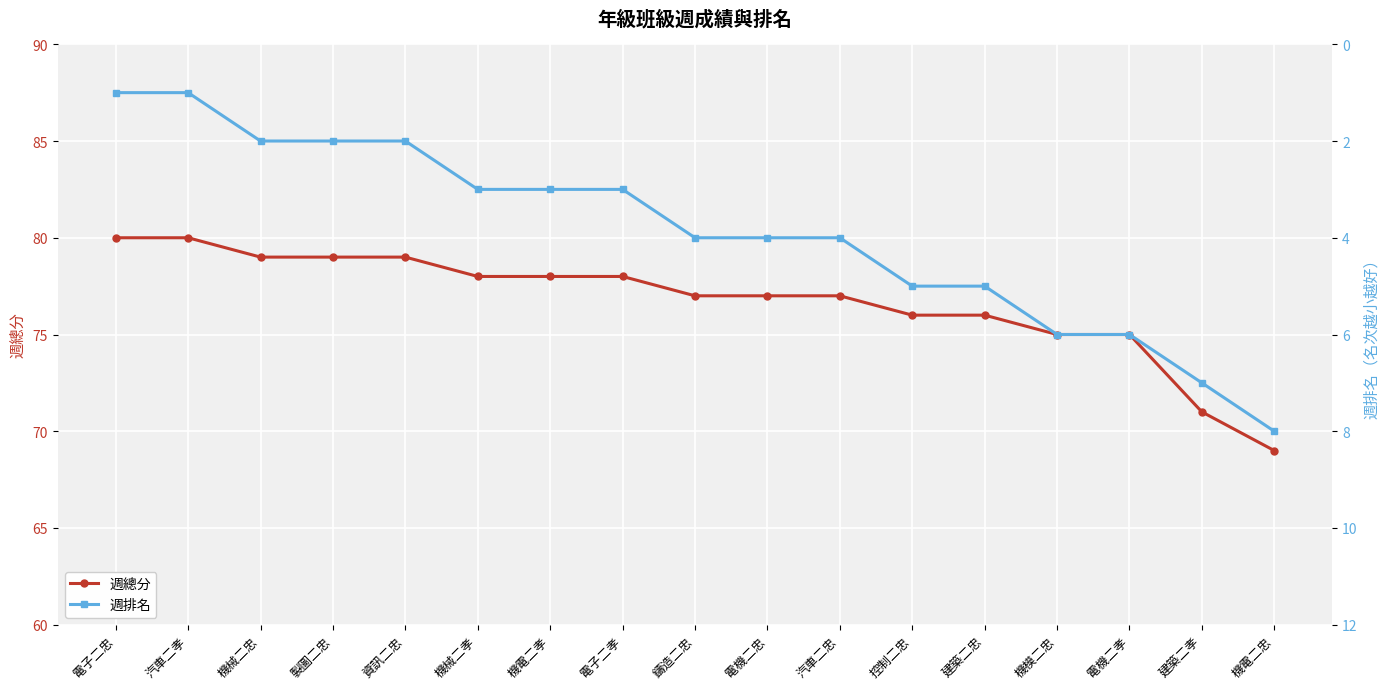

True or false: 週排名 has more than 1 interior local peaks.

False